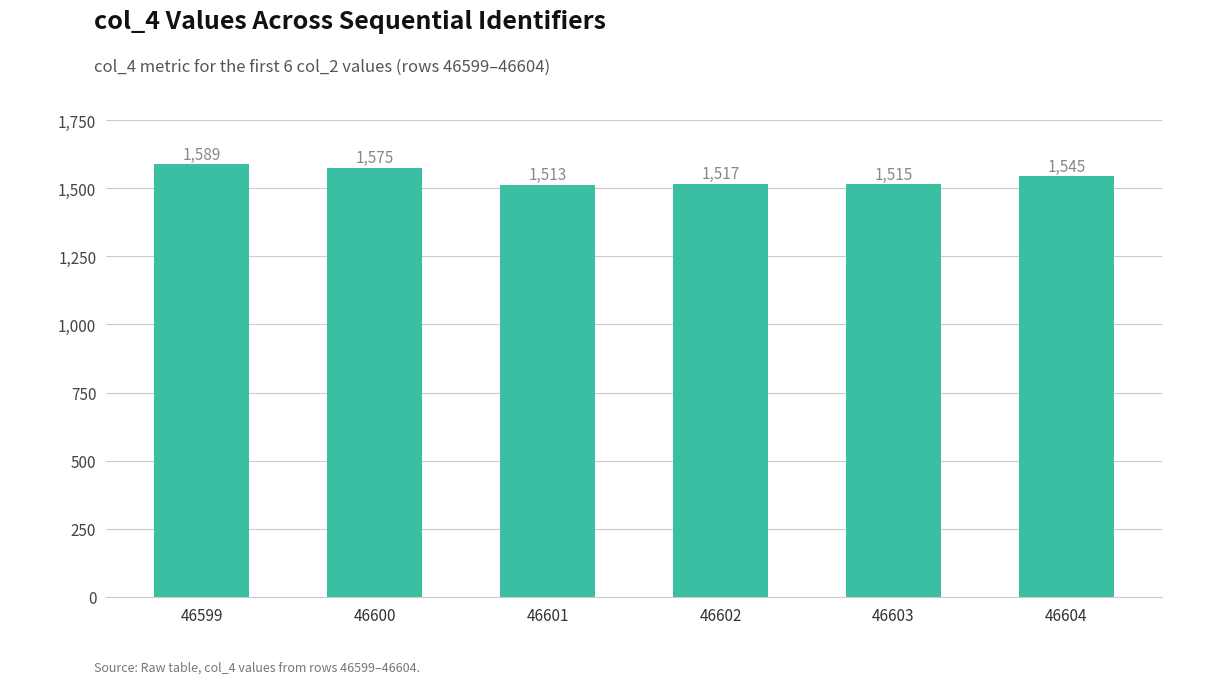

Reading left to right, transcribe all the data shown in this chart.

46599=1589	46600=1575	46601=1513	46602=1517	46603=1515	46604=1545